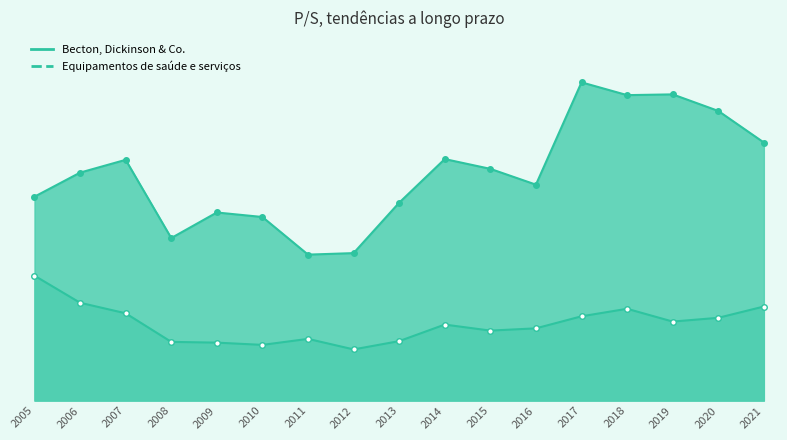

How many data points in Becton, Dickinson & Co. are less than 3?

8